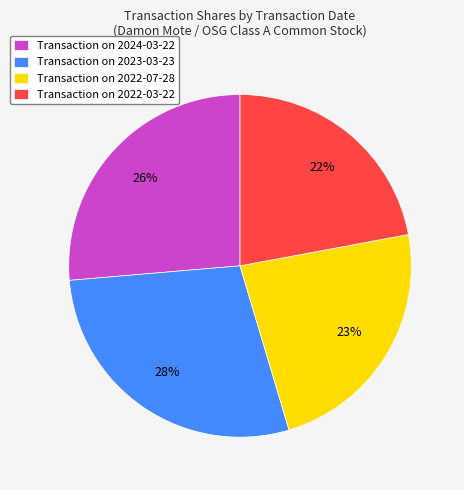

Is the sum of Transaction on 2024-03-22 and Transaction on 2023-03-23 greater than half?

Yes